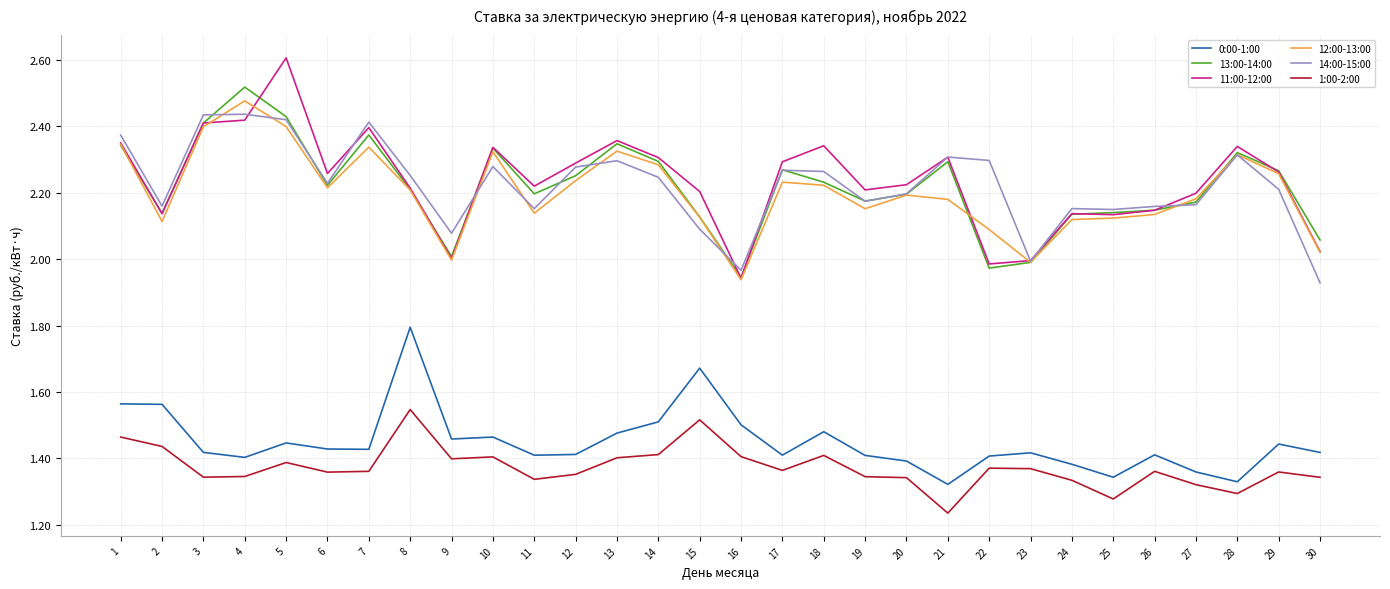

Rank the series by their maximum value, from lowest to highest.

1:00-2:00, 0:00-1:00, 14:00-15:00, 12:00-13:00, 13:00-14:00, 11:00-12:00